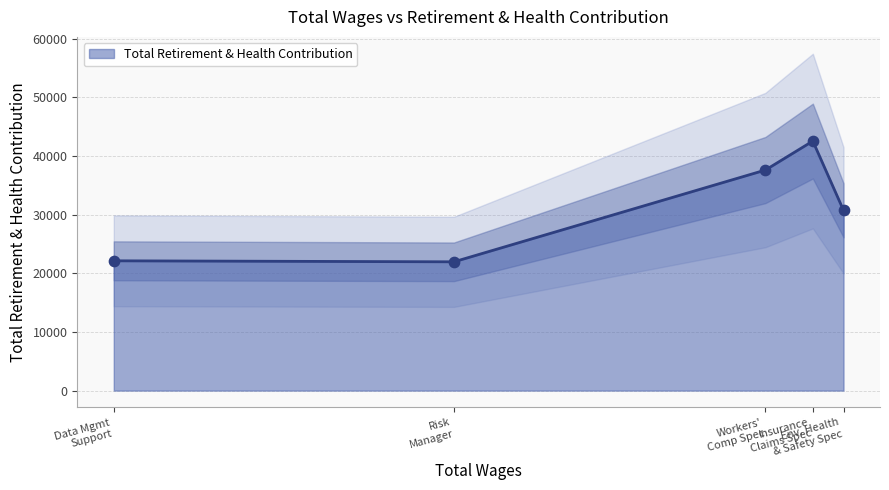

Between Environ. & Occupa. Health & Safety Spec and Workers Compensation Claims Specialist, which is larger?

Workers Compensation Claims Specialist